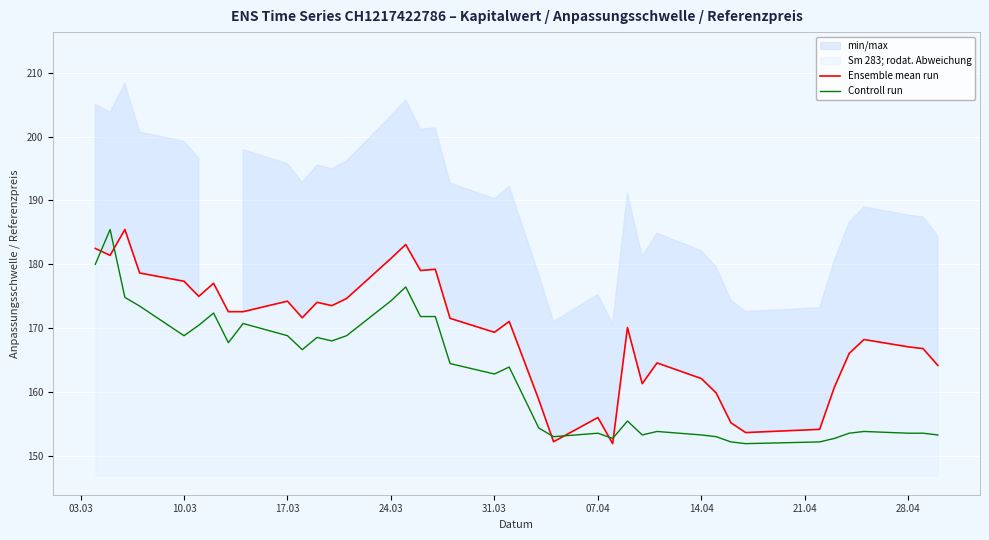

Reading left to right, transcribe all the data shown in this chart.

Ensemble mean run: 182.5	181.4	185.4	178.6	177.3	175.0	177.0	172.6	172.6	174.2	171.6	174.0	173.5	174.6	180.9	183.1	179.0	179.2	171.5	169.3	171.0	158.8	152.2	156.0	151.9	170.1	161.3	164.5	162.1	159.8	155.2	153.6	154.1	160.7	166.0	168.2	167.1	166.8	164.1
Controll run: 180.0	185.4	174.8	173.4	168.8	170.4	172.3	167.7	170.7	168.8	166.6	168.5	168.0	168.8	174.3	176.4	171.8	171.8	164.4	162.8	163.9	154.3	153.0	153.5	152.7	155.4	153.3	153.8	153.3	153.0	152.2	151.9	152.2	152.7	153.5	153.8	153.5	153.5	153.3